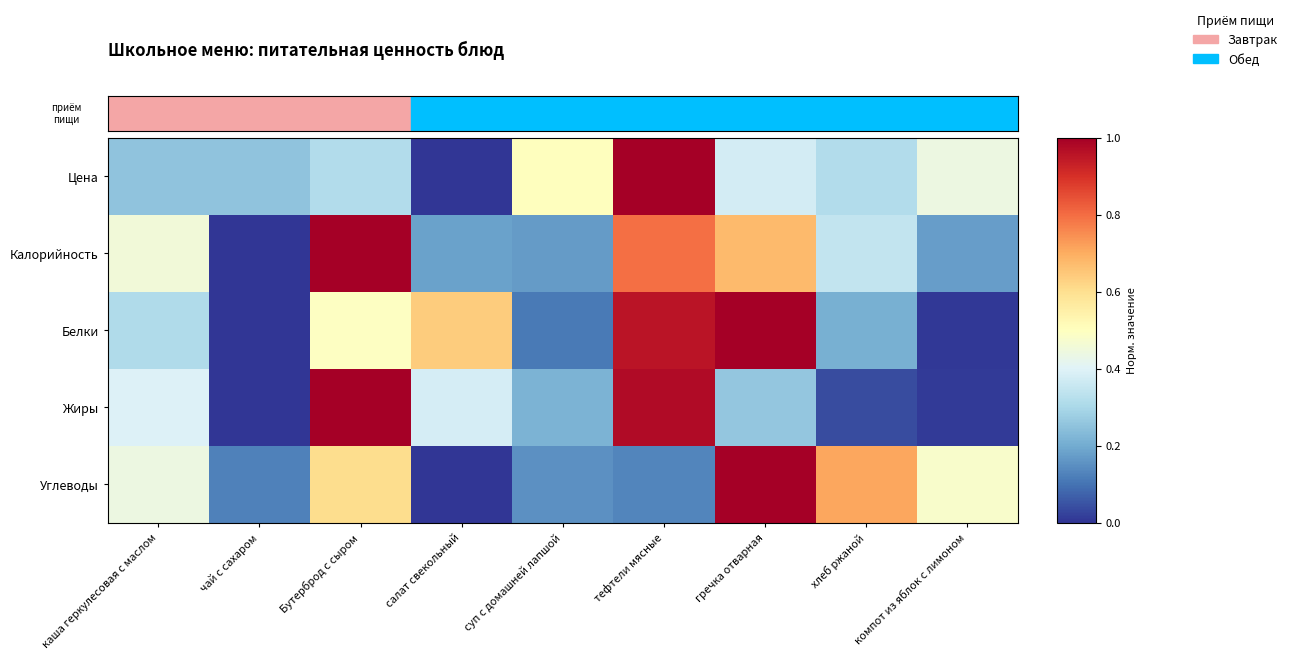

How many categories are shown in the chart?

9